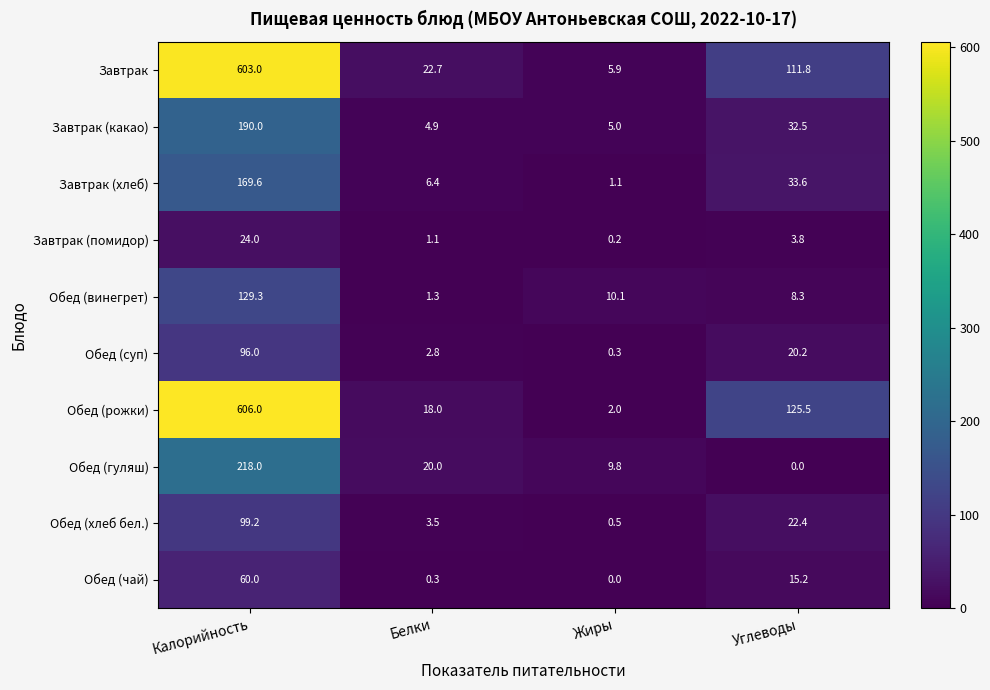

What is the difference between the highest and lowest values at Калорийность?

582.0